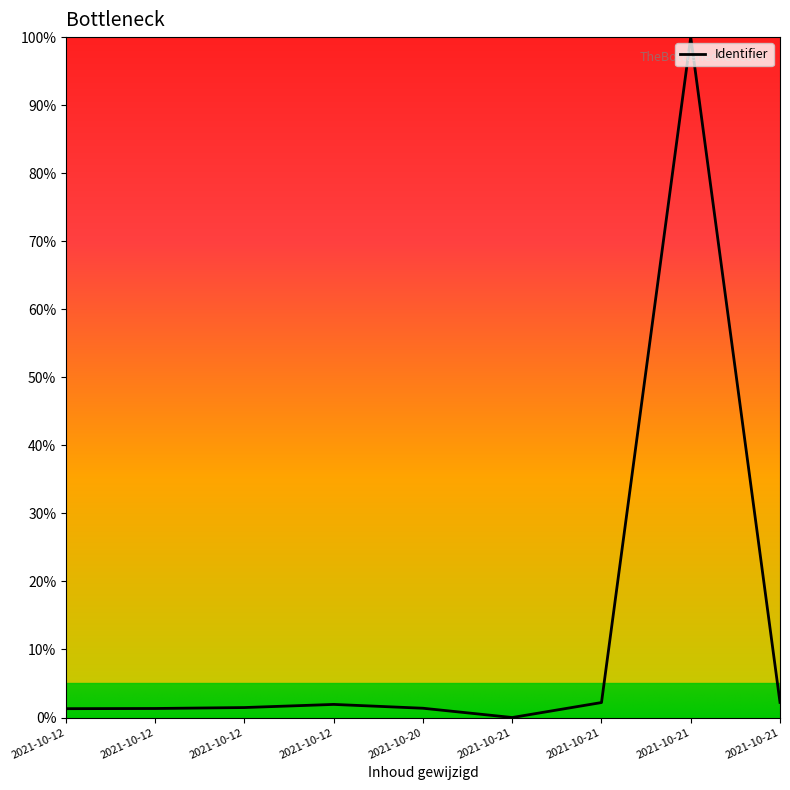

Does the chart have visible grid lines?

No